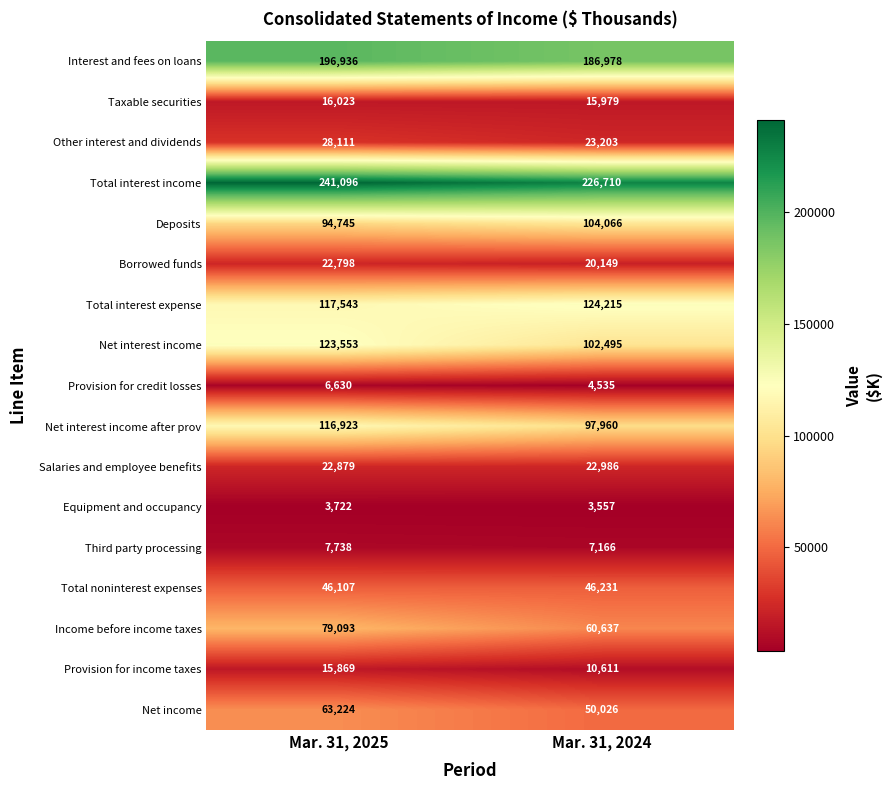

Rank the series by their maximum value, from highest to lowest.

Total interest income, Interest and fees on loans, Total interest expense, Net interest income, Net interest income after prov, Deposits, Income before income taxes, Net income, Total noninterest expenses, Other interest and dividends, Salaries and employee benefits, Borrowed funds, Taxable securities, Provision for income taxes, Third party processing, Provision for credit losses, Equipment and occupancy